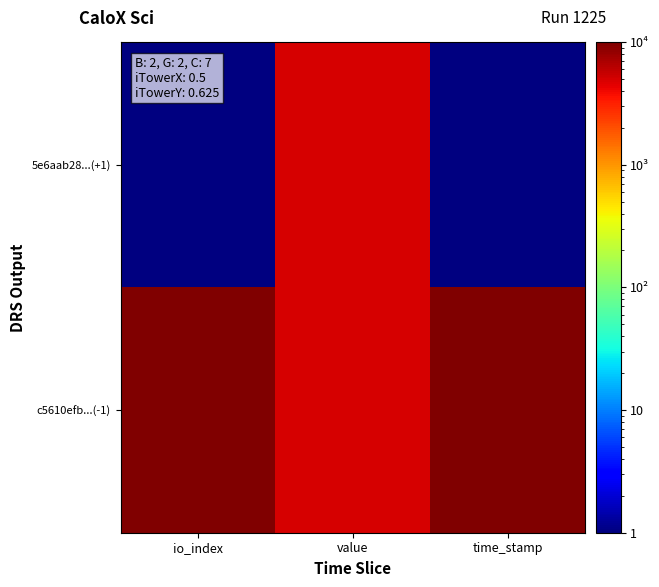

How many categories are shown in the chart?

3